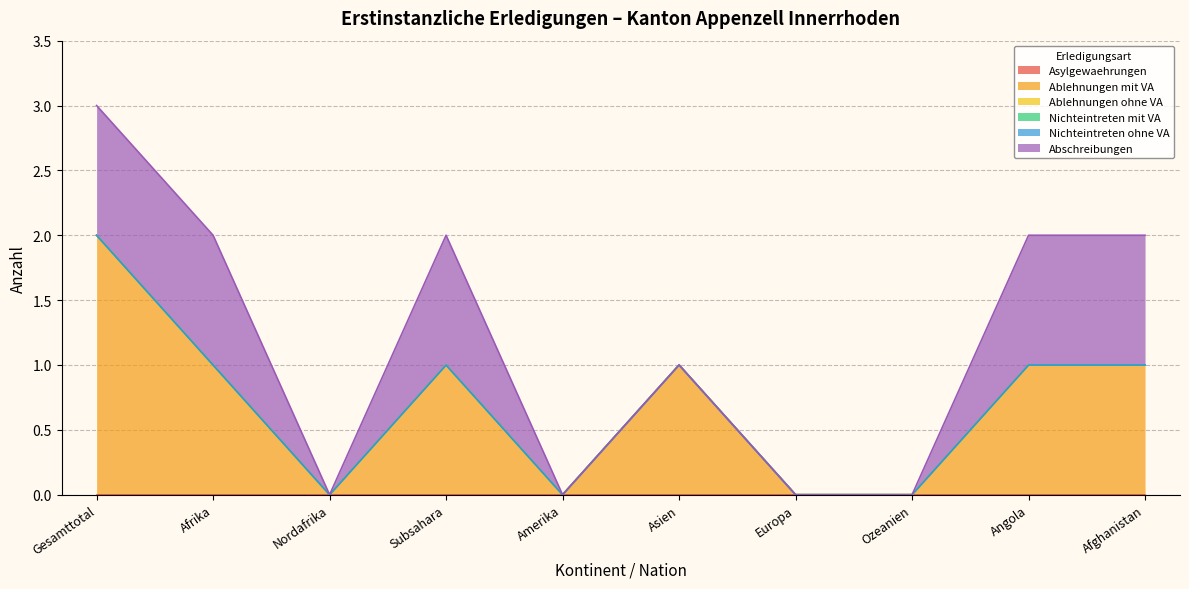

Which series changed the most between Ozeanien and Afghanistan?

Ablehnungen mit VA